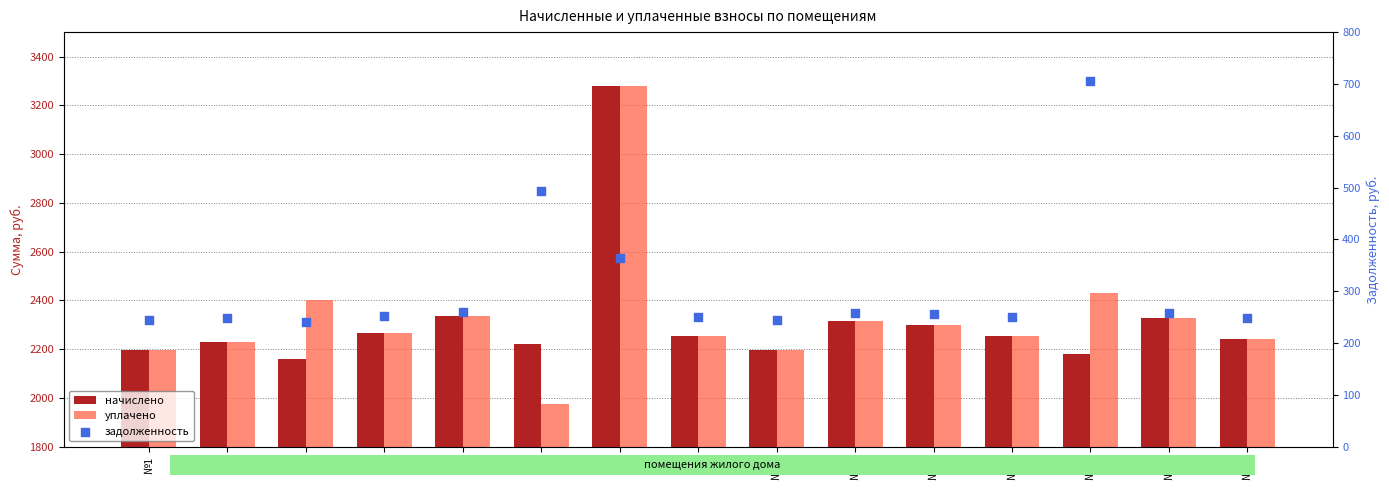

Which series contains the lowest Y value?

задолженность